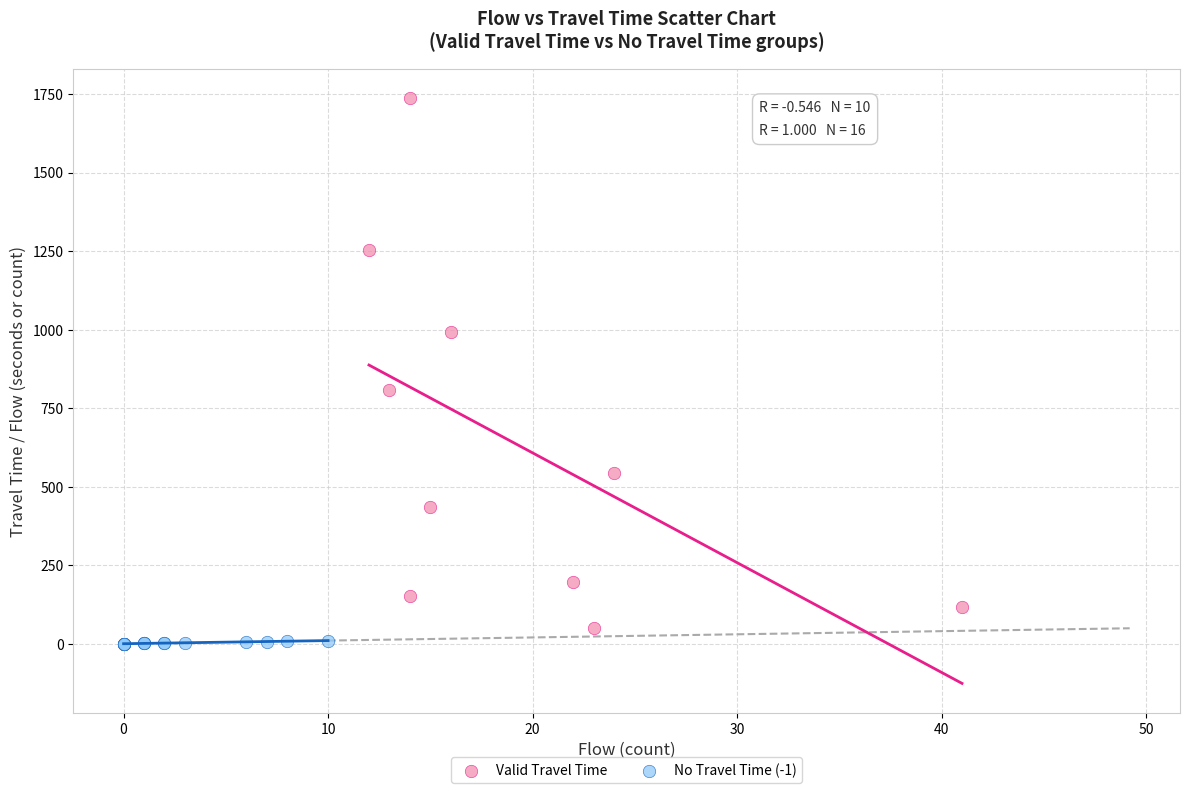

Which series contains the highest Y value?

Valid Travel Time